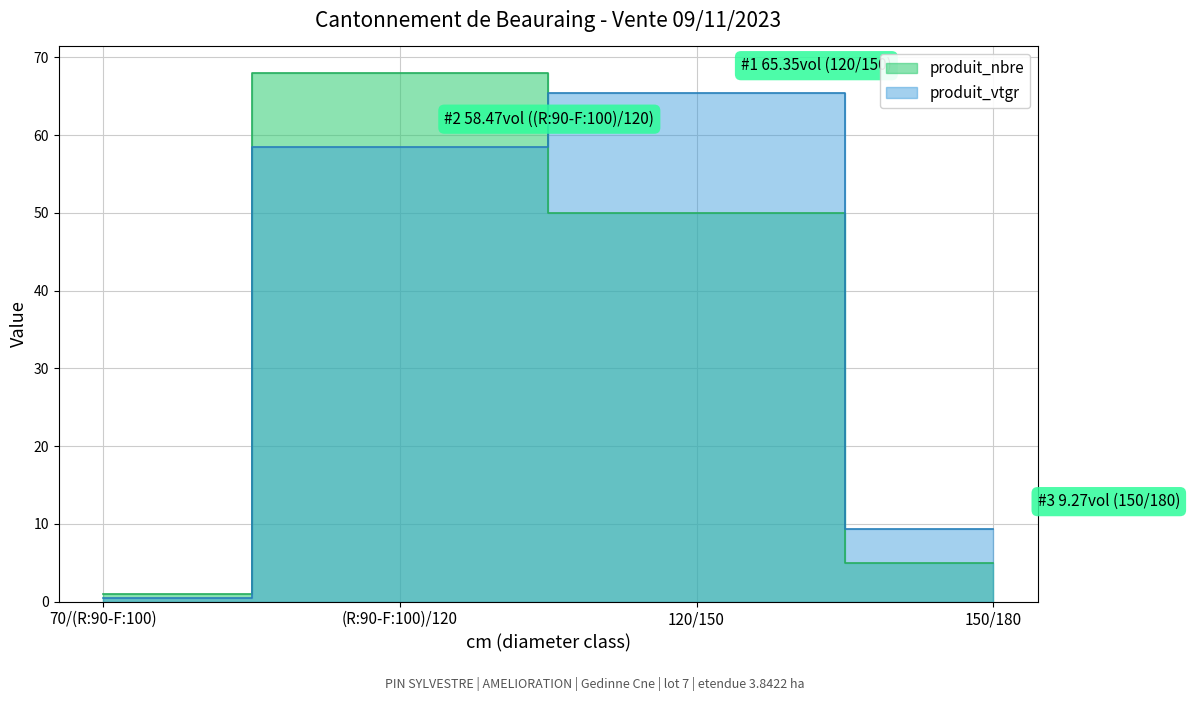

True or false: produit_vtgr has more than 1 interior local peaks.

False